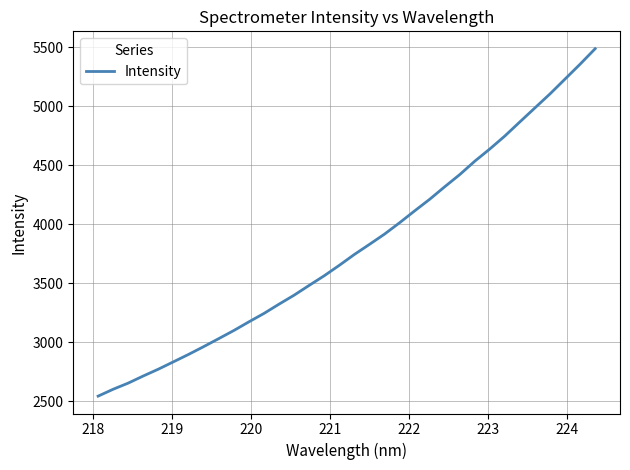

Count the number of data series in this chart.

1